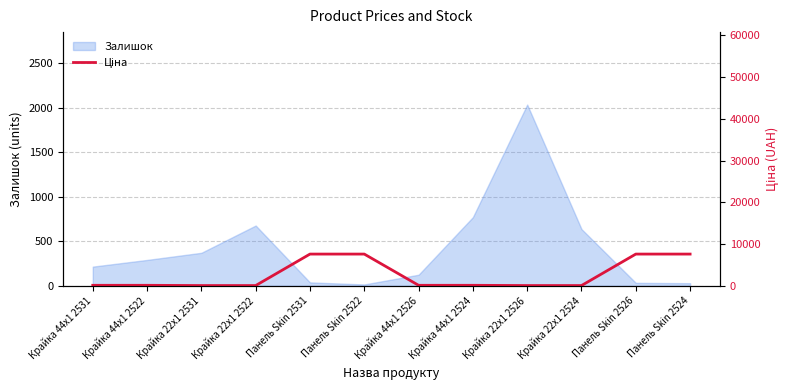

Is it true that Залишок equals 439 at Крайка 22x1 2522?

False